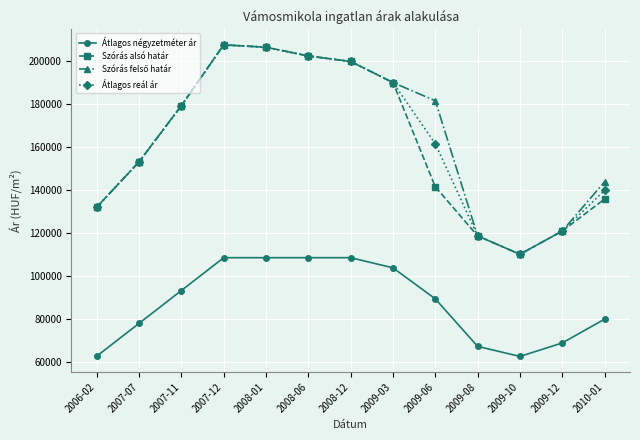

What is the difference between the maximum and minimum values in the Szórás alsó határ series?

97466